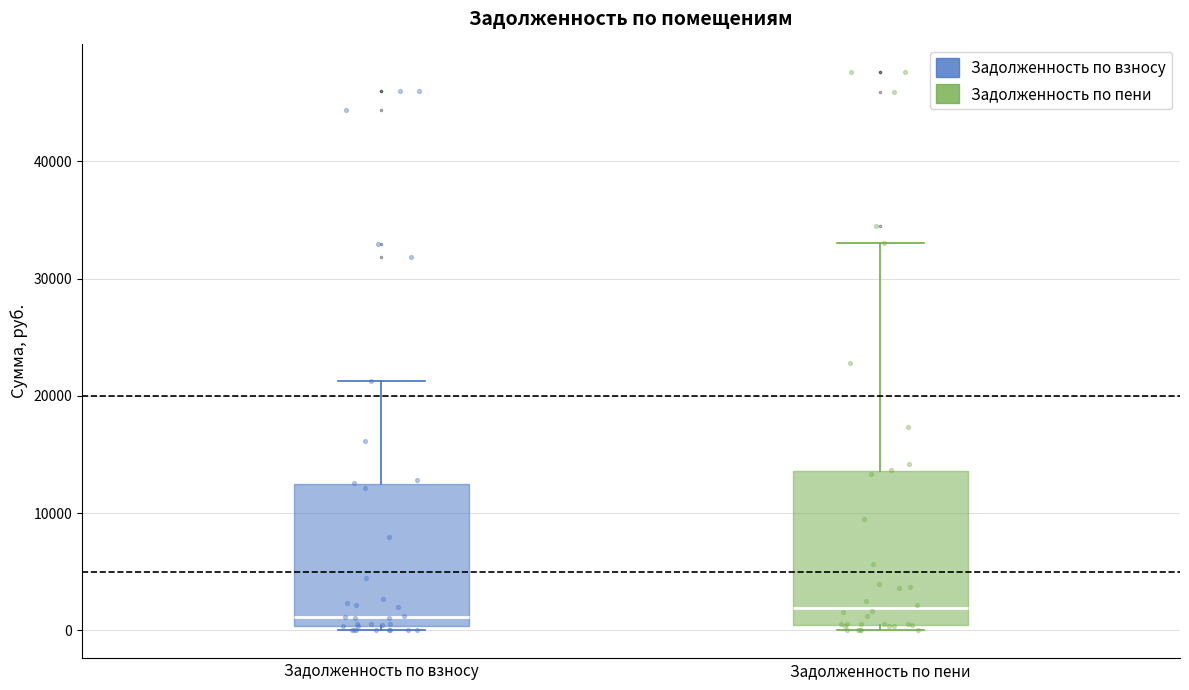

Comparing the boxes themselves (not the whiskers), which one is the tallest?

Задолженность по пени